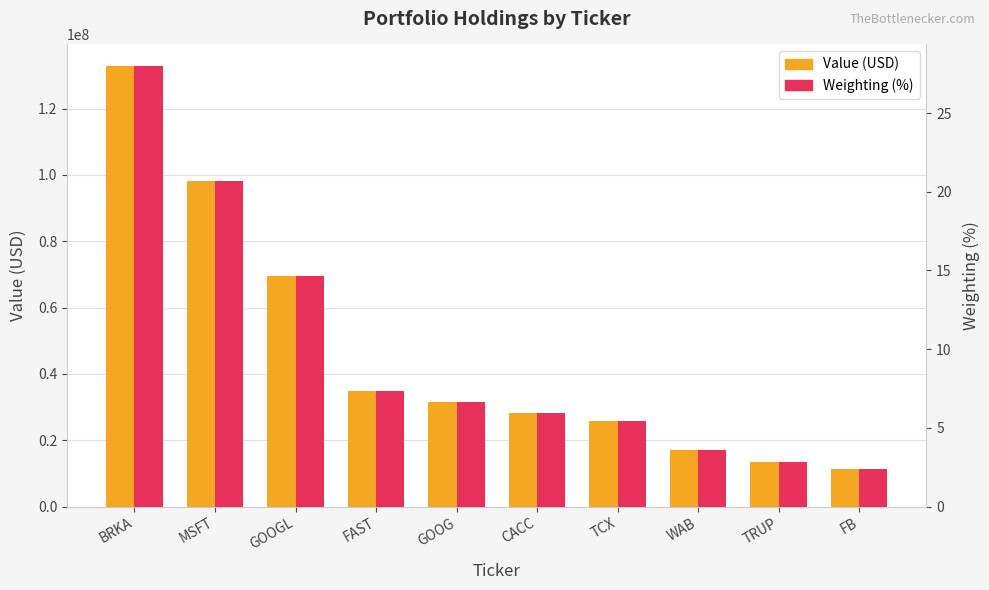

List the series in order of their overall mean, highest first.

Value (USD), Weighting (%)